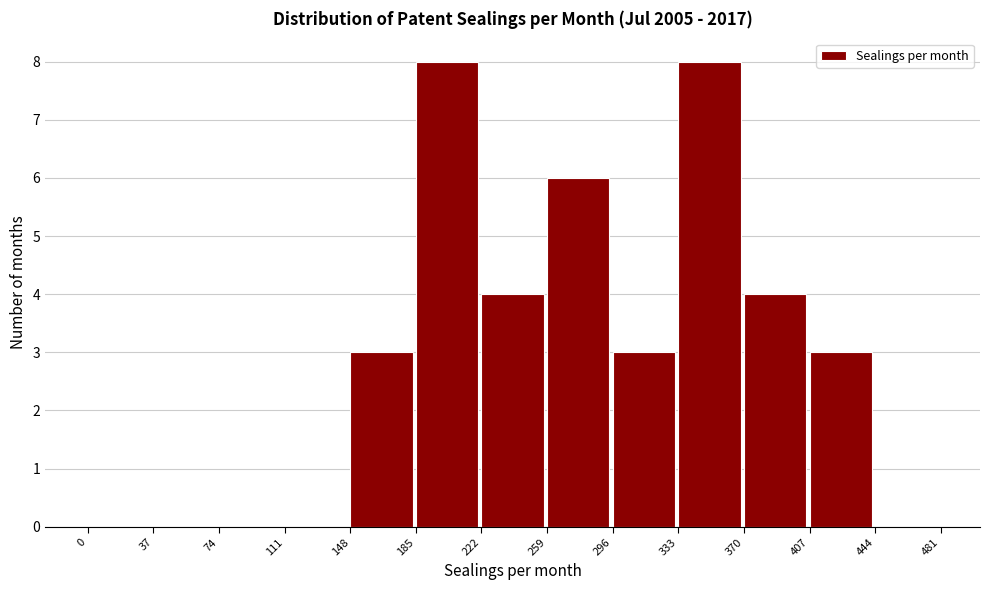

Reading left to right, transcribe this chart: for each bar, give the range it covers on the x-axis and its height. The values are not printed on the chart, so give them approximately, as read against the axis.

0 to 37: 0
37 to 74: 0
74 to 111: 0
111 to 148: 0
148 to 185: 3
185 to 222: 8
222 to 259: 4
259 to 296: 6
296 to 333: 3
333 to 370: 8
370 to 407: 4
407 to 444: 3
444 to 481: 0